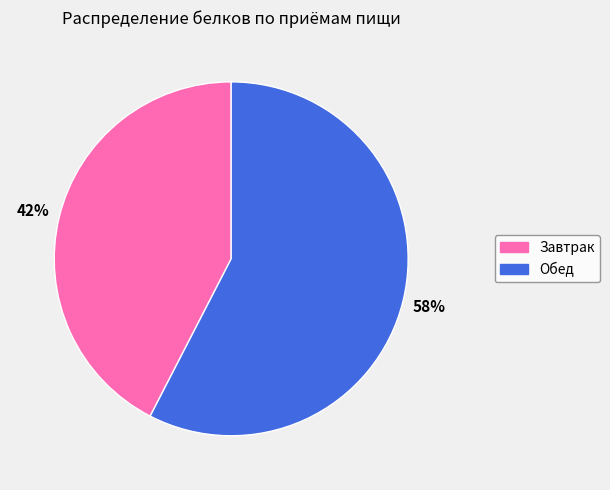

Is it true that Завтрак is 34% of the pie?

False